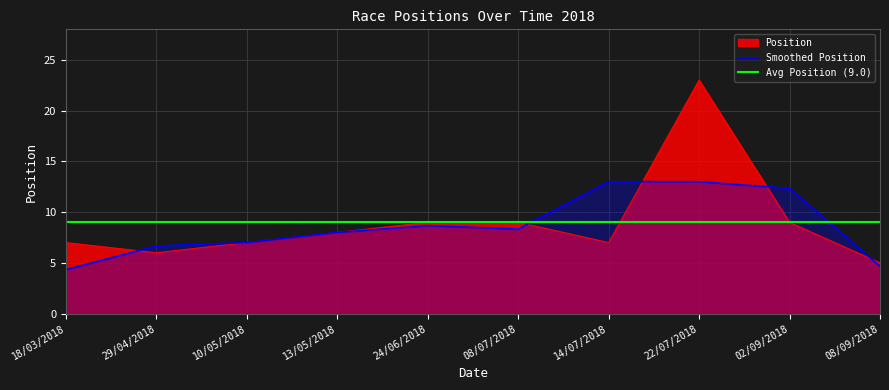

The value of Position at 22/07/2018 is 30.3. True or false?

False